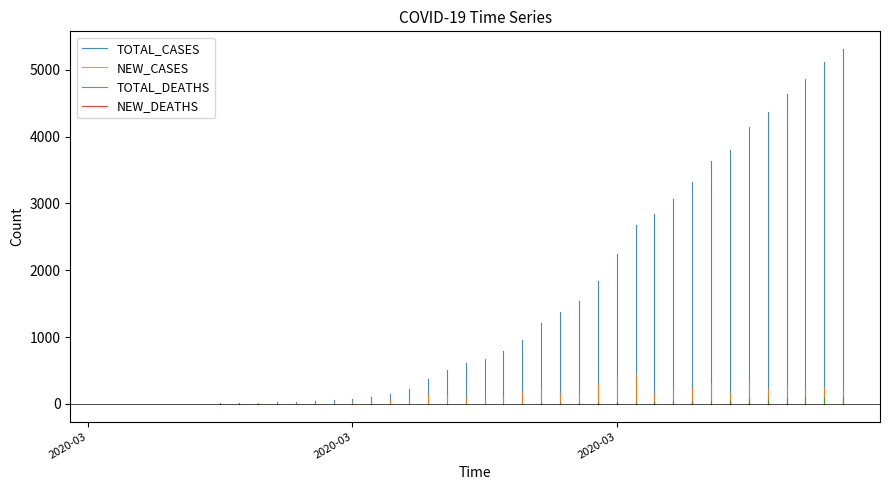

True or false: NEW_DEATHS and TOTAL_CASES cross at least once.

False